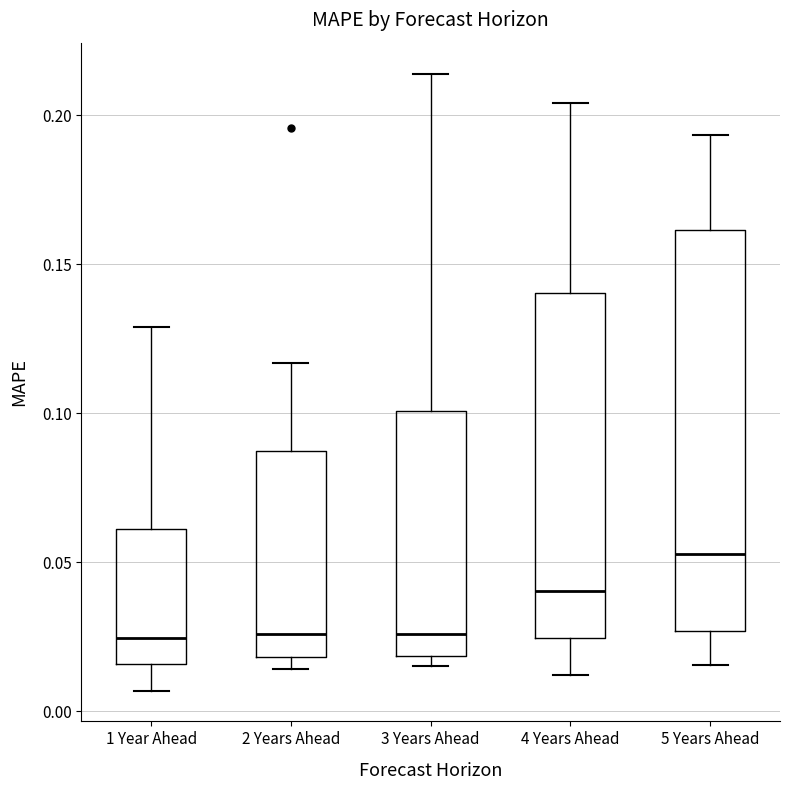

Where does the upper whisker of the box for 2 Years Ahead end on the y-axis? The values are not printed on the chart, so give them approximately, as read against the axis.

0.115